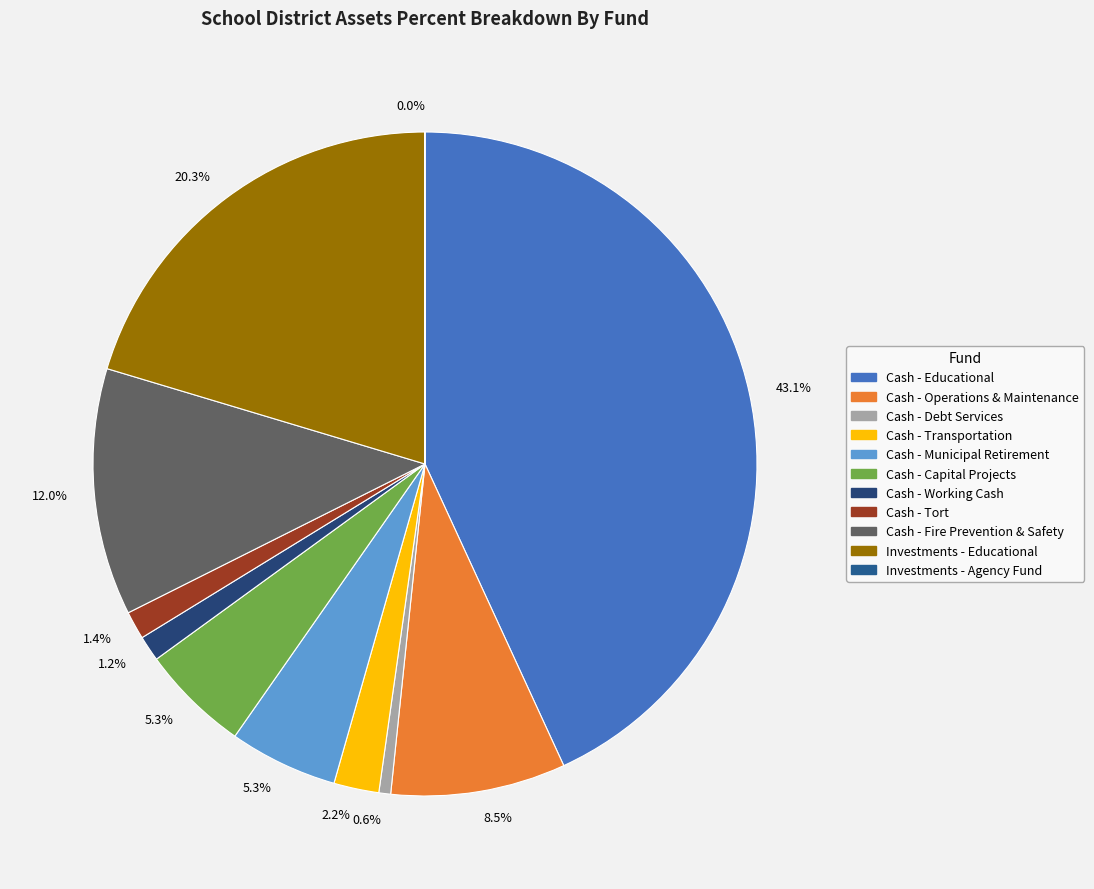

To the nearest percent, what is the difference between the largest and smallest slice percentages?

43%